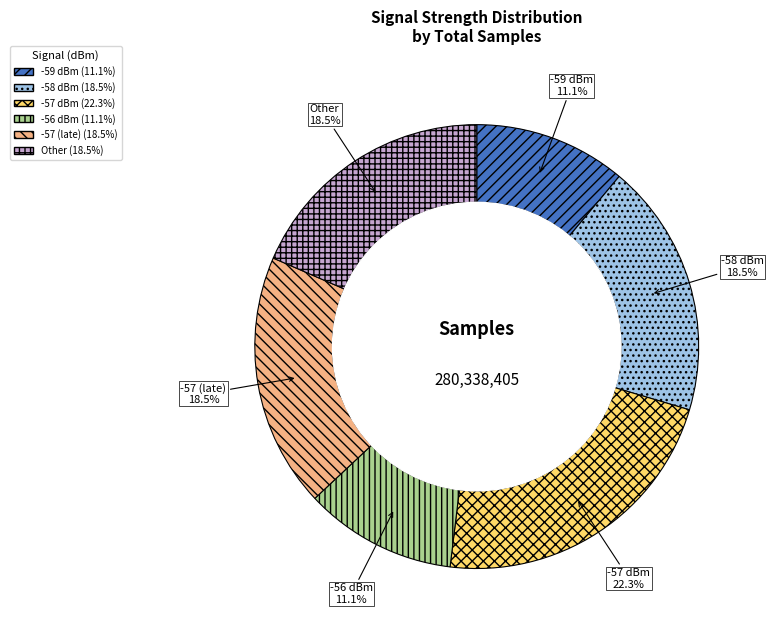

Between -59 dBm and -58 dBm, which is larger?

-58 dBm